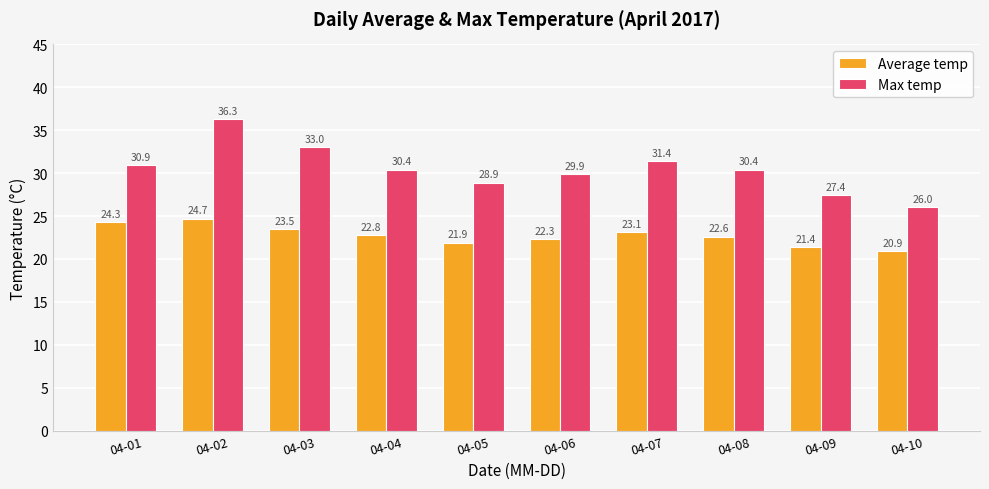

Which series changed the most between 04-04 and 04-08?

Average temp